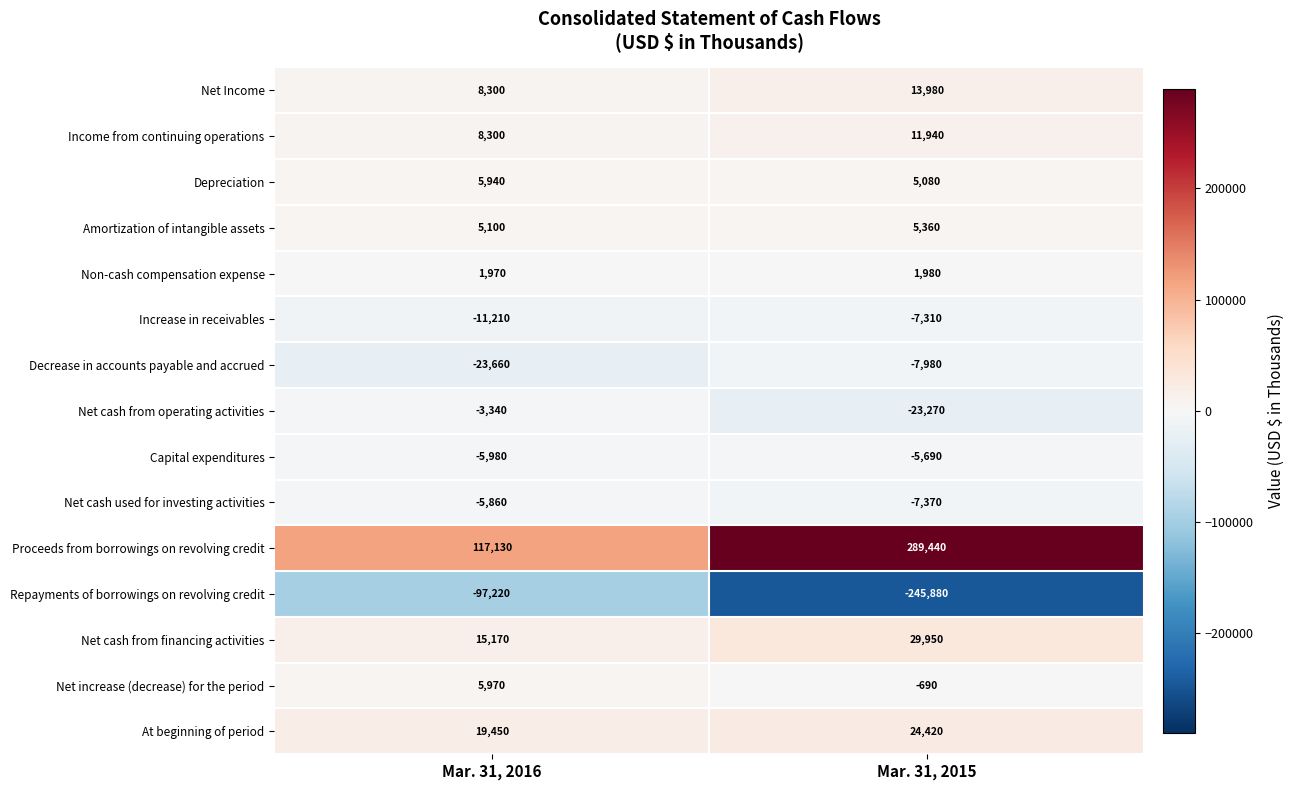

Reading right to left, extract all data points from this chart.

Net Income: Mar. 31, 2015=13980	Mar. 31, 2016=8300
Income from continuing operations: Mar. 31, 2015=11940	Mar. 31, 2016=8300
Depreciation: Mar. 31, 2015=5080	Mar. 31, 2016=5940
Amortization of intangible assets: Mar. 31, 2015=5360	Mar. 31, 2016=5100
Non-cash compensation expense: Mar. 31, 2015=1980	Mar. 31, 2016=1970
Increase in receivables: Mar. 31, 2015=-7310	Mar. 31, 2016=-11210
Decrease in accounts payable and accrued: Mar. 31, 2015=-7980	Mar. 31, 2016=-23660
Net cash from operating activities: Mar. 31, 2015=-23270	Mar. 31, 2016=-3340
Capital expenditures: Mar. 31, 2015=-5690	Mar. 31, 2016=-5980
Net cash used for investing activities: Mar. 31, 2015=-7370	Mar. 31, 2016=-5860
Proceeds from borrowings on revolving credit: Mar. 31, 2015=289440	Mar. 31, 2016=117130
Repayments of borrowings on revolving credit: Mar. 31, 2015=-245880	Mar. 31, 2016=-97220
Net cash from financing activities: Mar. 31, 2015=29950	Mar. 31, 2016=15170
Net increase (decrease) for the period: Mar. 31, 2015=-690	Mar. 31, 2016=5970
At beginning of period: Mar. 31, 2015=24420	Mar. 31, 2016=19450